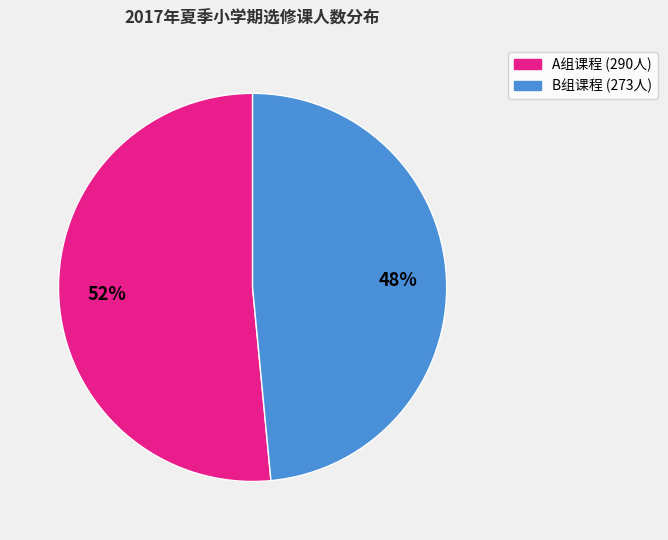

Is there any slice that represents more than half of the pie?

Yes